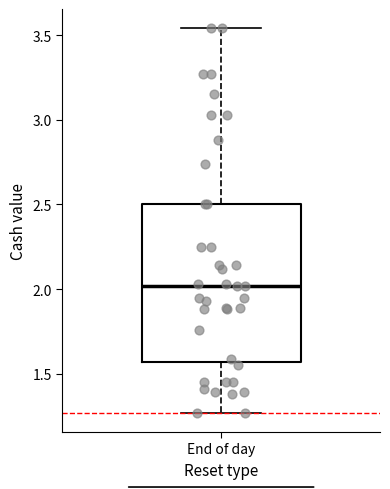

Where is the upper edge of the box for End of day on the y-axis? The values are not printed on the chart, so give them approximately, as read against the axis.

2.50